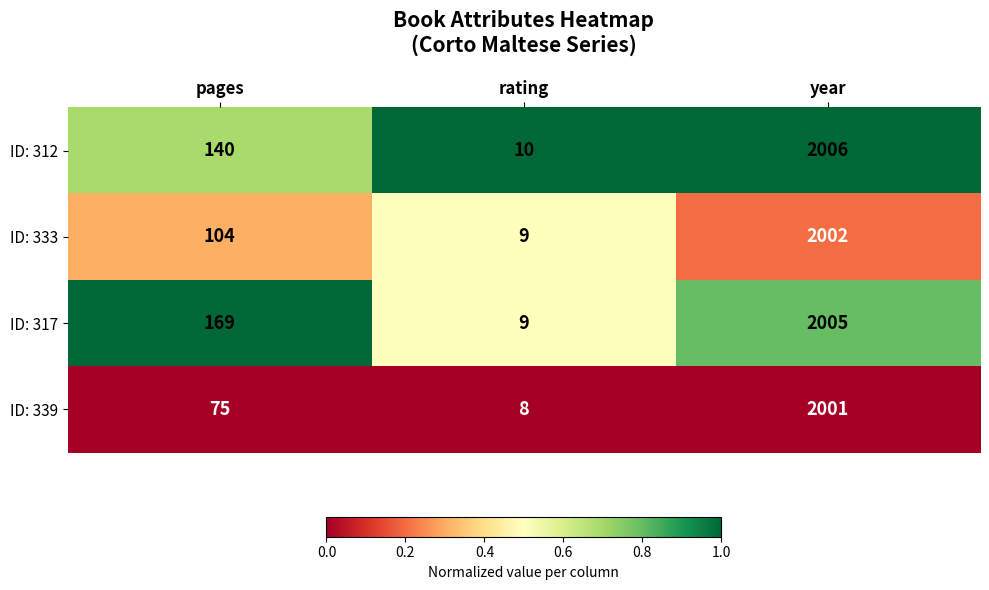

Rank the series by their maximum value, from highest to lowest.

ID: 312, ID: 317, ID: 333, ID: 339